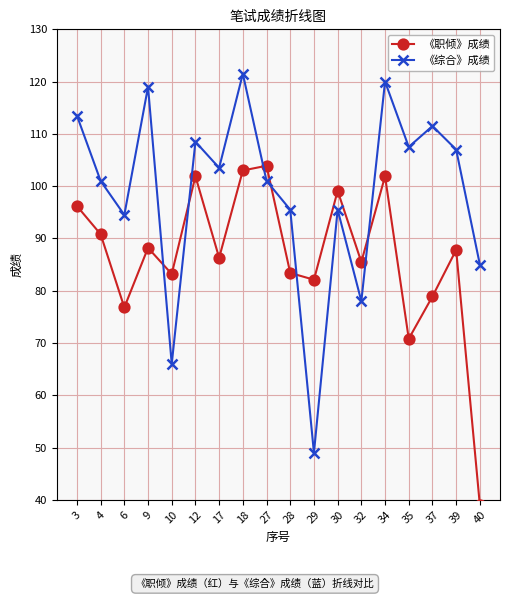

How many intersections are there between 《职倾》成绩 and 《综合》成绩?

6